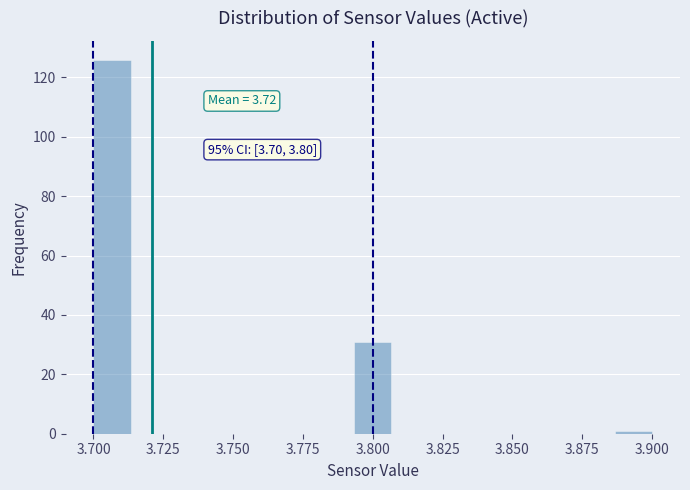

Around what value on the x-axis is the tallest bar? Give the approximate position of its centre, as read against the axis.

3.705